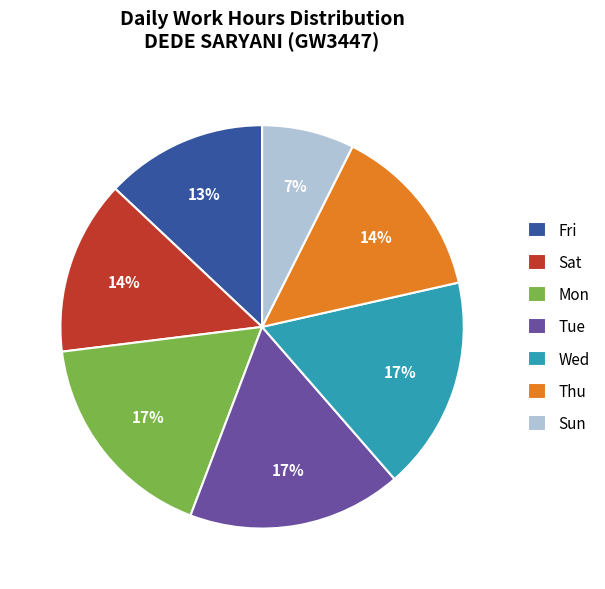

Is there a majority slice in this chart?

No